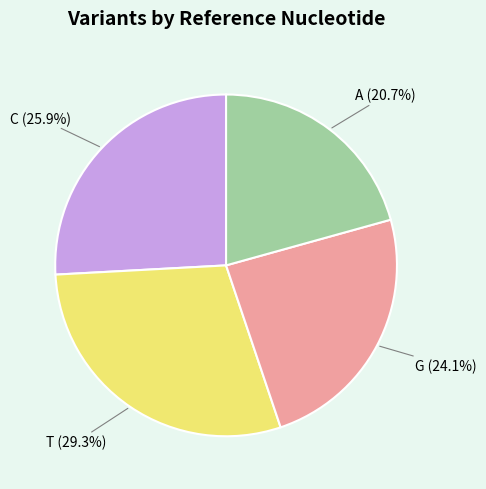

What is the largest slice in the pie chart?

T